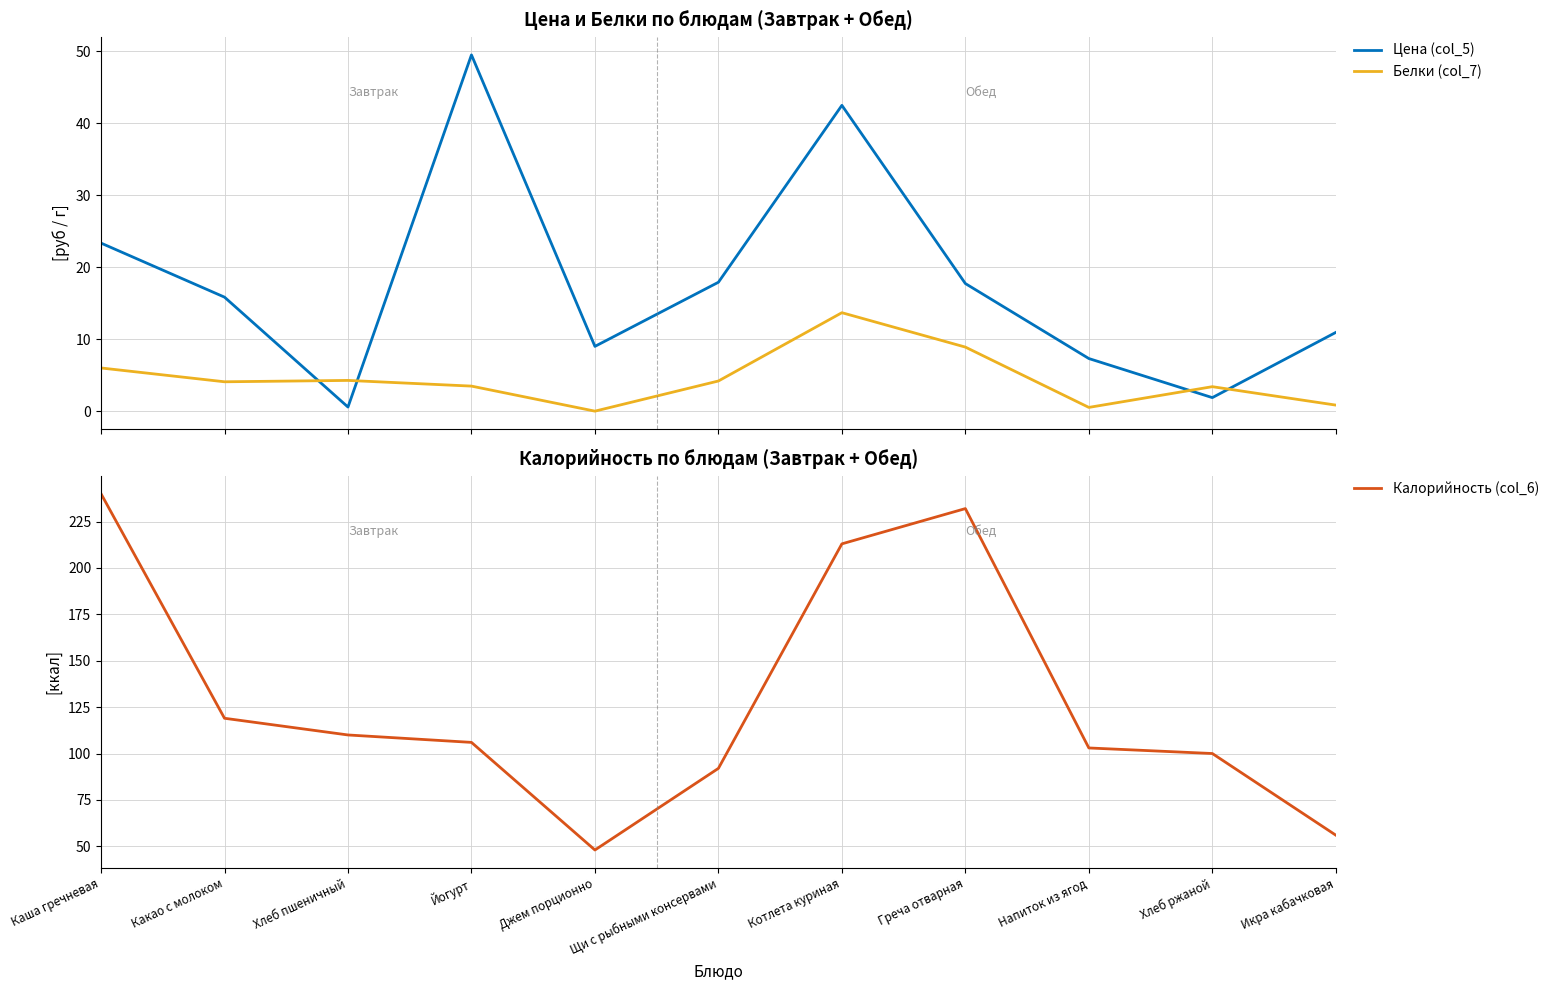

Which series changed the most between Йогурт and Котлета куриная?

Калорийность (col_6)